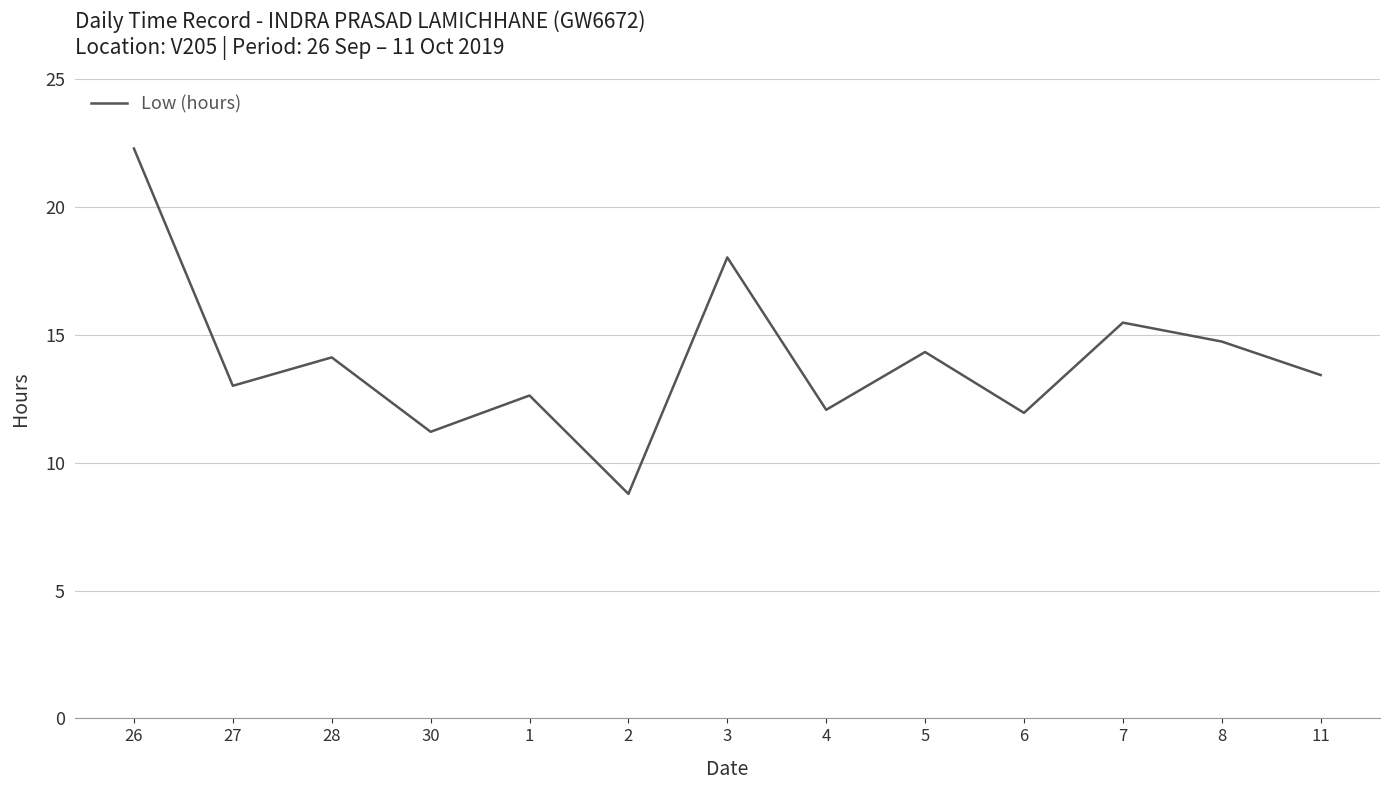

What is the average value?

14.0